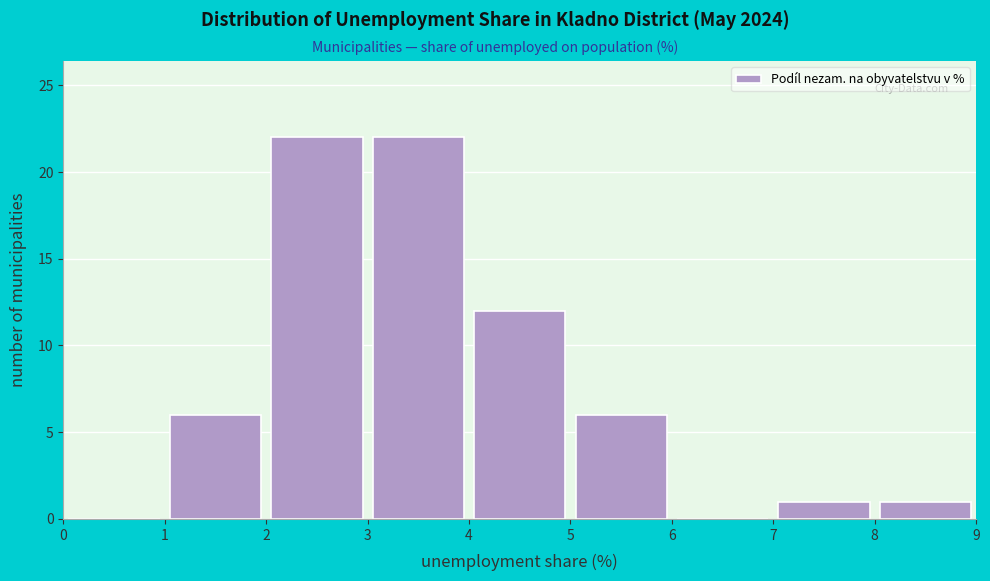

Reading left to right, list every bar in this chart as the range it spans on the x-axis followed by its height. The values are not printed on the chart, so give them approximately, as read against the axis.

0 to 1: 0
1 to 2: 6
2 to 3: 22
3 to 4: 22
4 to 5: 12
5 to 6: 6
6 to 7: 0
7 to 8: 1
8 to 9: 1